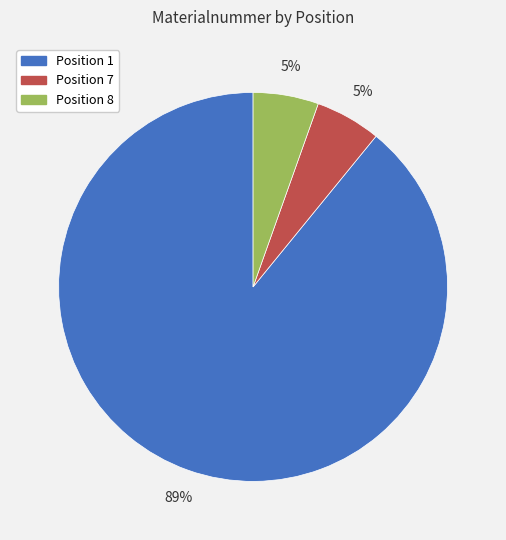

To the nearest percent, what portion does Position 7 represent?

5%